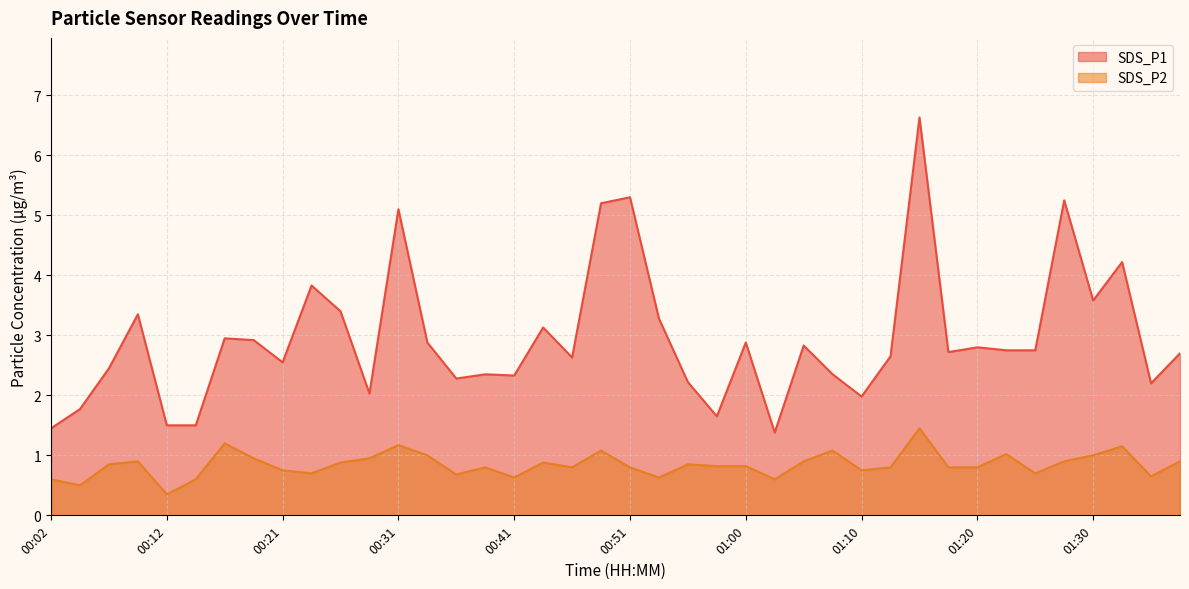

At which category is the sum across all series the highest?

01:15